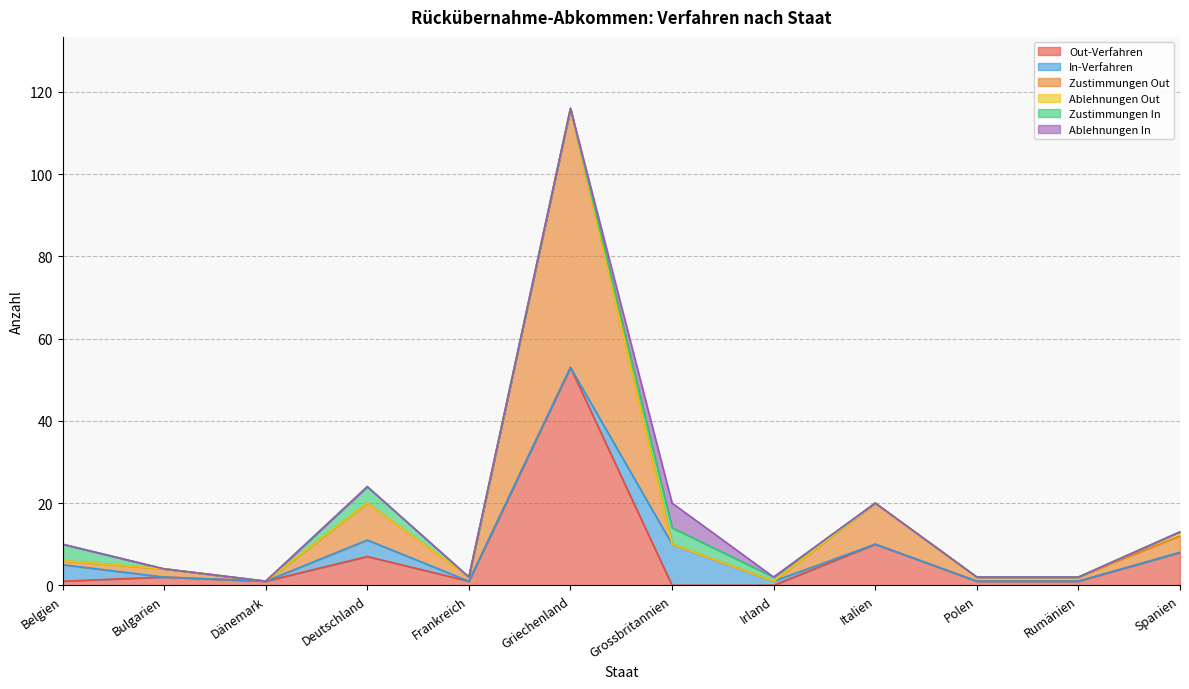

Rank the categories by Zustimmungen Out value from lowest to highest.

Dänemark, Grossbritannien, Irland, Belgien, Frankreich, Polen, Rumänien, Bulgarien, Spanien, Deutschland, Italien, Griechenland